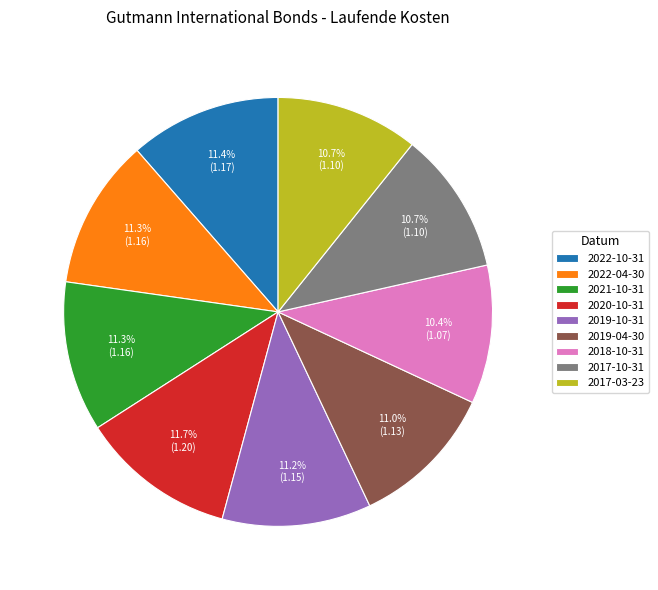

What is the ratio of the value at 2017-10-31 to the value at 2017-03-23?

1.0